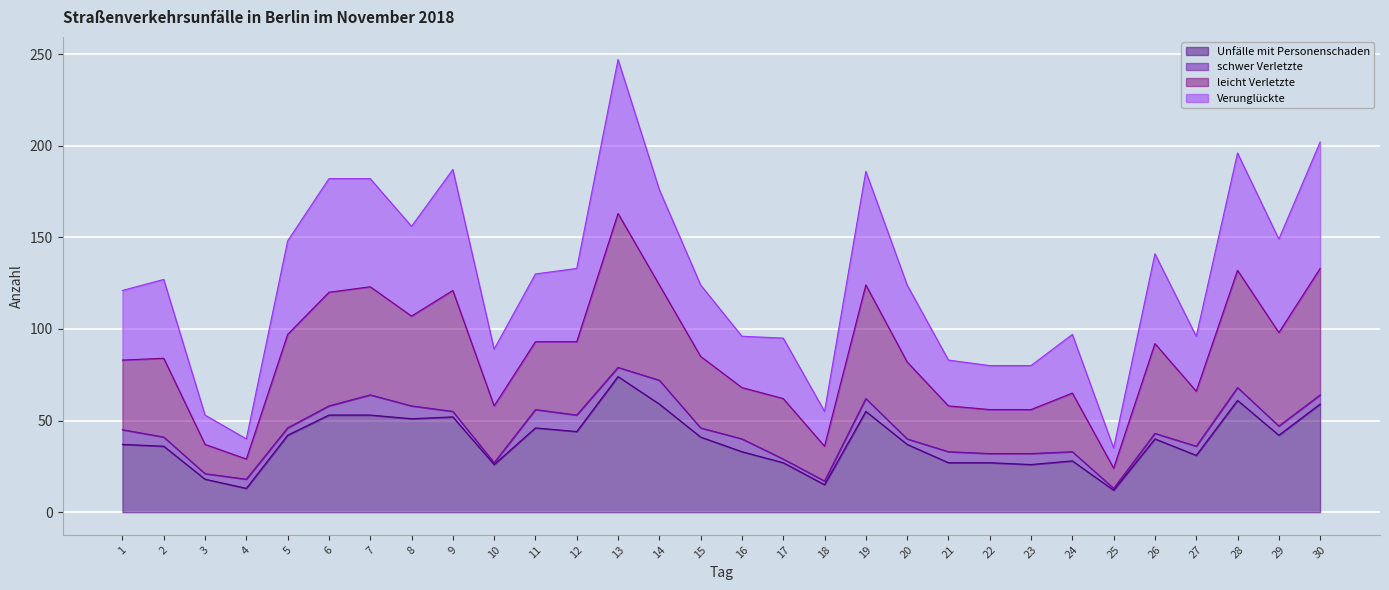

Does the chart display data point markers on the line(s)?

No